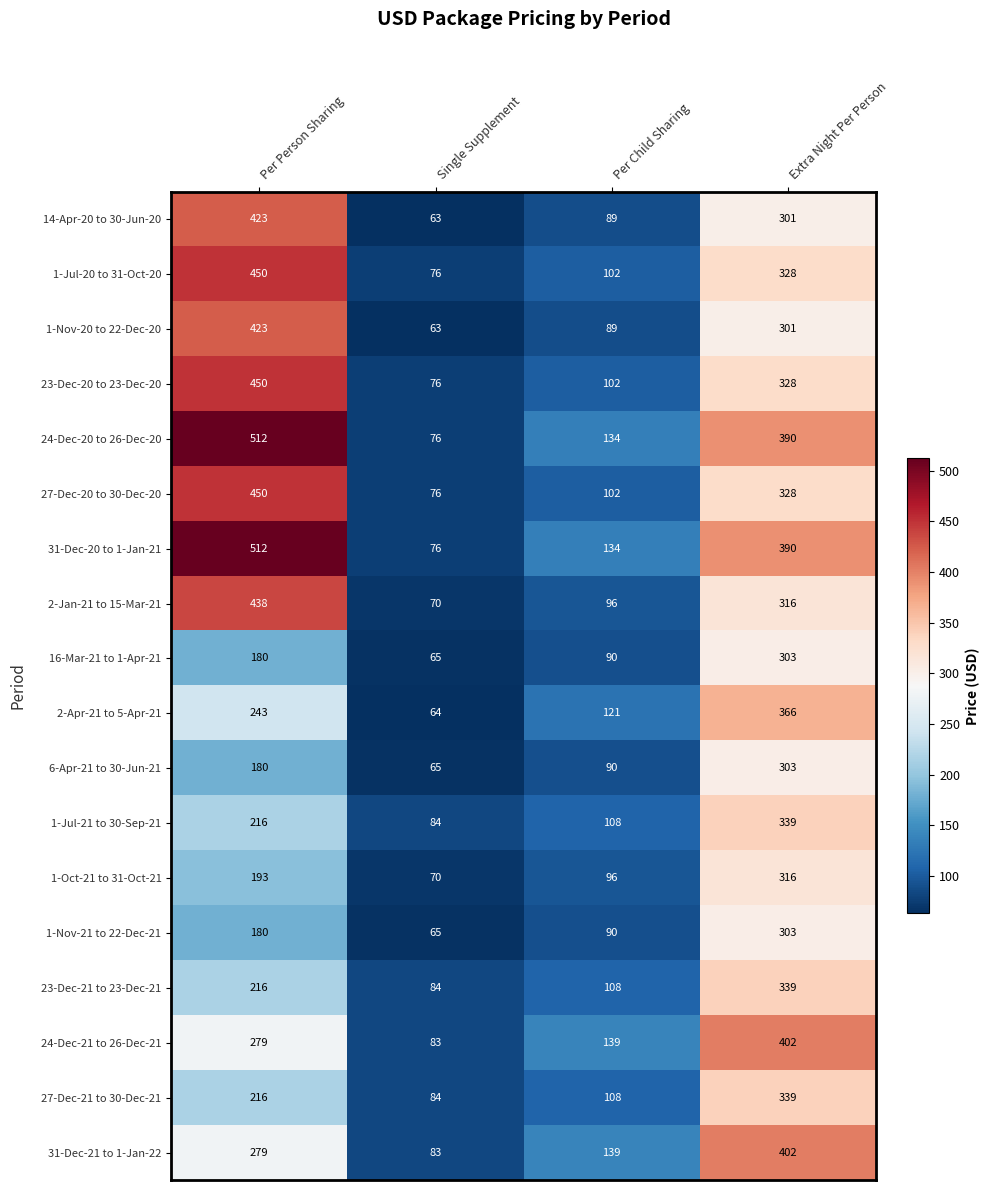

What is the sum of the 31-Dec-21 to 1-Jan-22 values at Single Supplement and Extra Night Per Person?

485